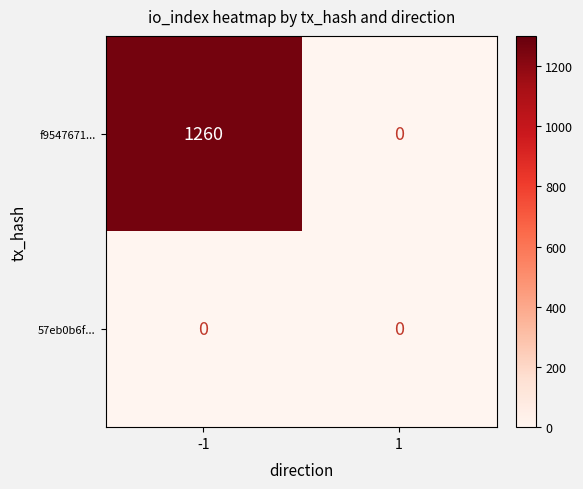

Reading right to left, list all the values displayed in this chart.

f9547671...: 1=0	-1=1260
57eb0b6f...: 1=0	-1=0